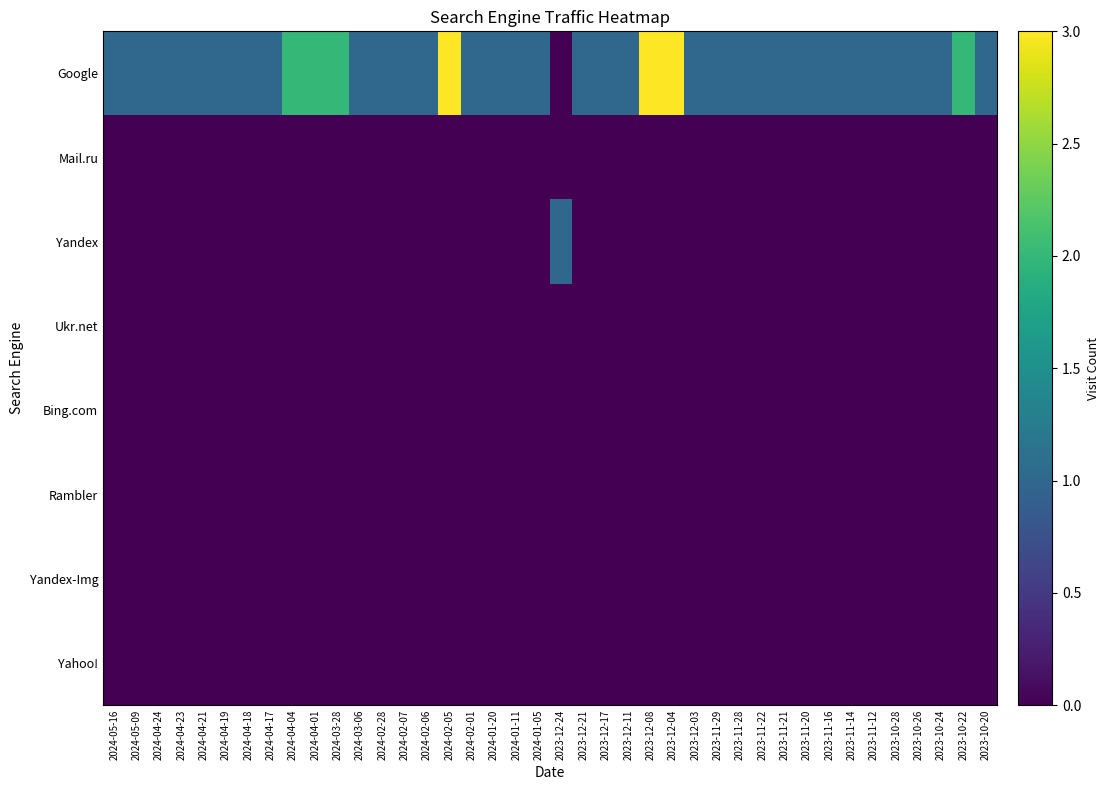

Rank the series at 2024-05-09 from lowest to highest value.

Mail.ru, Yandex, Ukr.net, Bing.com, Rambler, Yandex-Img, Yahoo!, Google